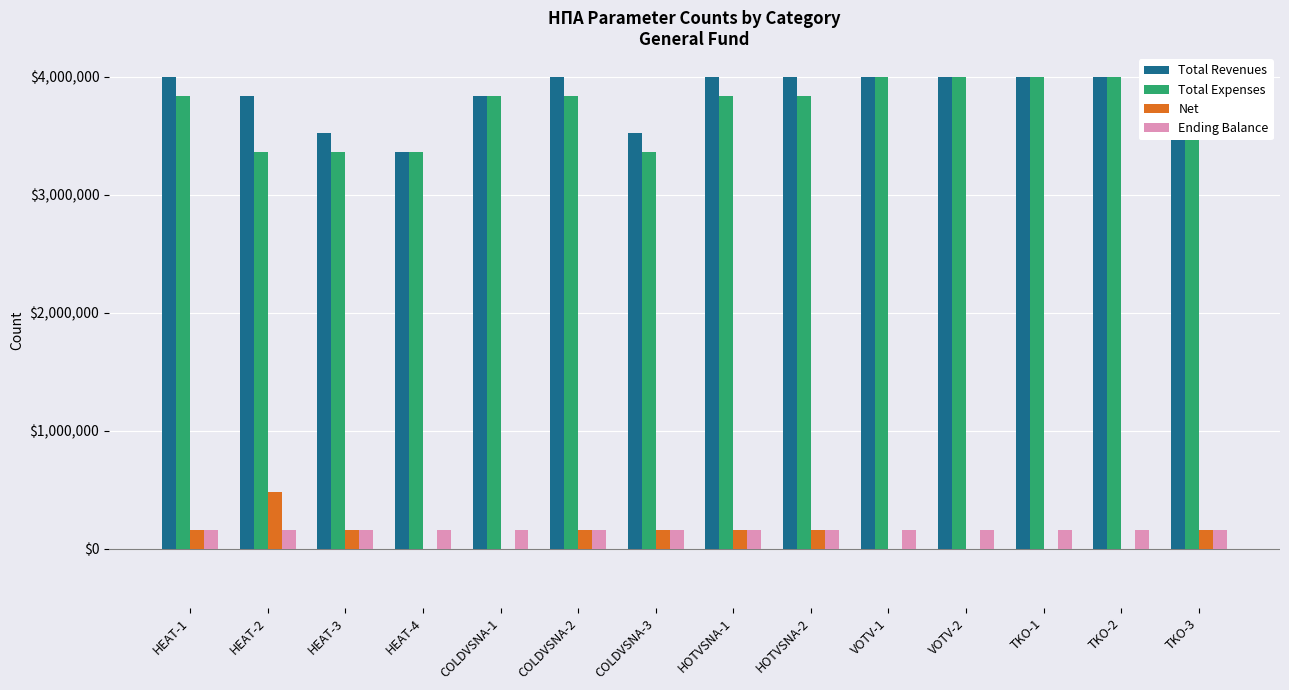

Reading right to left, transcribe all the data shown in this chart.

Total Revenues: 4000000	4000000	4000000	4000000	4000000	4000000	4000000	3520000	4000000	3840000	3360000	3520000	3840000	4000000
Total Expenses: 3840000	4000000	4000000	4000000	4000000	3840000	3840000	3360000	3840000	3840000	3360000	3360000	3360000	3840000
Net: 160000	0	0	0	0	160000	160000	160000	160000	0	0	160000	480000	160000
Ending Balance: 160000	160000	160000	160000	160000	160000	160000	160000	160000	160000	160000	160000	160000	160000